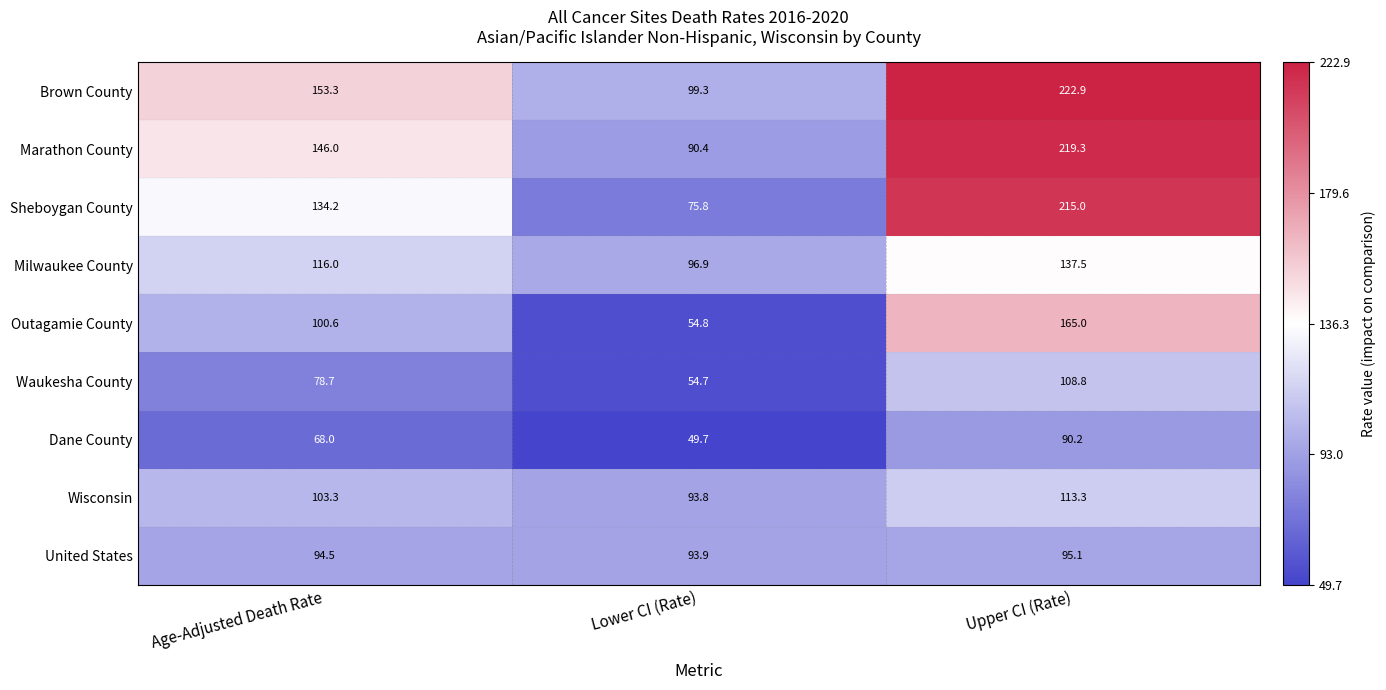

Reading right to left, transcribe all the data shown in this chart.

Brown County: Upper CI (Rate)=222.9	Lower CI (Rate)=99.3	Age-Adjusted Death Rate=153.3
Marathon County: Upper CI (Rate)=219.3	Lower CI (Rate)=90.4	Age-Adjusted Death Rate=146.0
Sheboygan County: Upper CI (Rate)=215.0	Lower CI (Rate)=75.8	Age-Adjusted Death Rate=134.2
Milwaukee County: Upper CI (Rate)=137.5	Lower CI (Rate)=96.9	Age-Adjusted Death Rate=116.0
Outagamie County: Upper CI (Rate)=165.0	Lower CI (Rate)=54.8	Age-Adjusted Death Rate=100.6
Waukesha County: Upper CI (Rate)=108.8	Lower CI (Rate)=54.7	Age-Adjusted Death Rate=78.7
Dane County: Upper CI (Rate)=90.2	Lower CI (Rate)=49.7	Age-Adjusted Death Rate=68.0
Wisconsin: Upper CI (Rate)=113.3	Lower CI (Rate)=93.8	Age-Adjusted Death Rate=103.3
United States: Upper CI (Rate)=95.1	Lower CI (Rate)=93.9	Age-Adjusted Death Rate=94.5